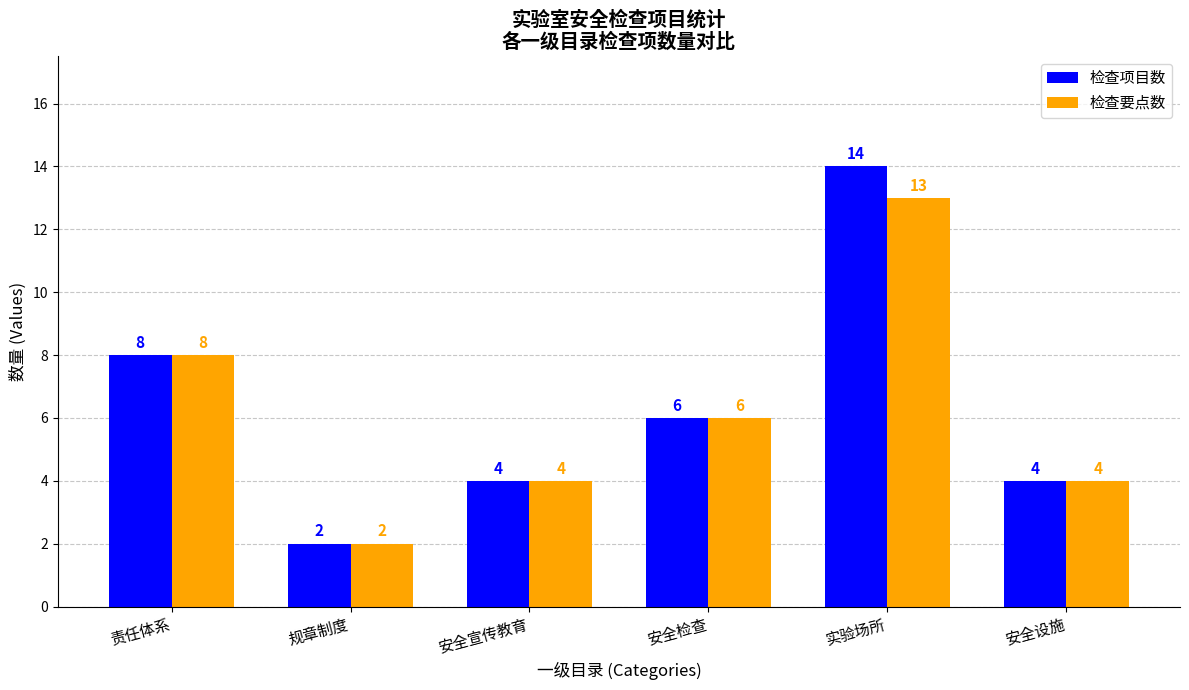

The value of 检查要点数 at 安全检查 is 6. True or false?

True